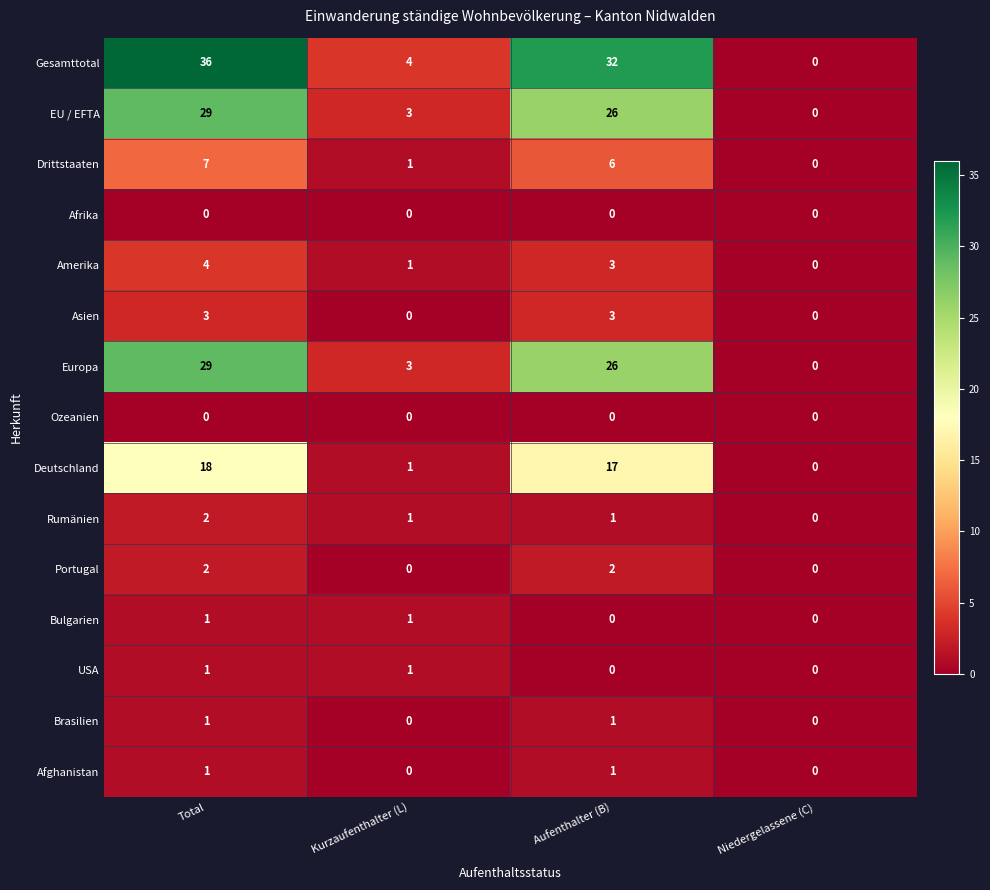

What is the difference between the second highest and second lowest values in the EU / EFTA series?

23